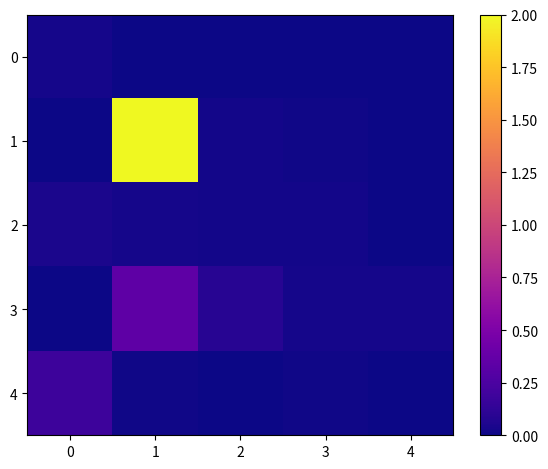

At which category does the chart reach its minimum across all series?

1